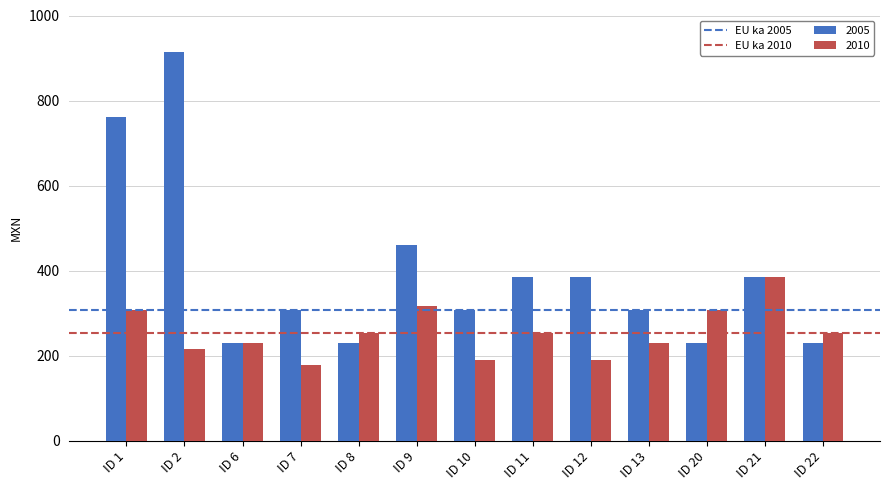

At which category is the sum across all series the highest?

ID 2